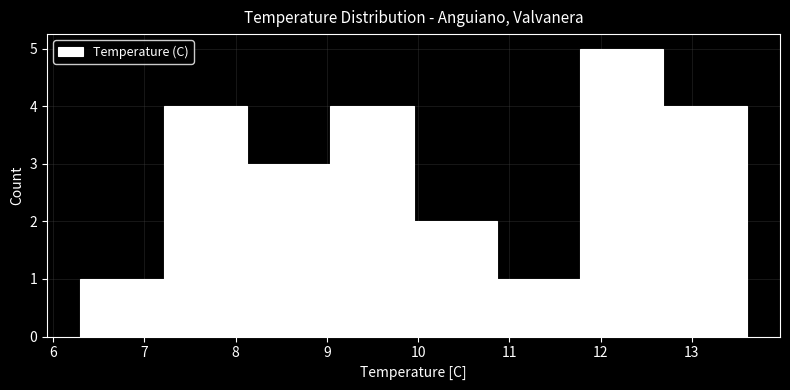

Reading left to right, transcribe this chart: for each bar, give the range it covers on the x-axis and its height. Neither the bar edges nor the heights are printed on the chart, so give them approximately, as read against the axes.

6.3 to 7.2: 1
7.2 to 8.1: 4
8.1 to 9.0: 3
9.0 to 10.0: 4
10.0 to 10.9: 2
10.9 to 11.8: 1
11.8 to 12.7: 5
12.7 to 13.6: 4